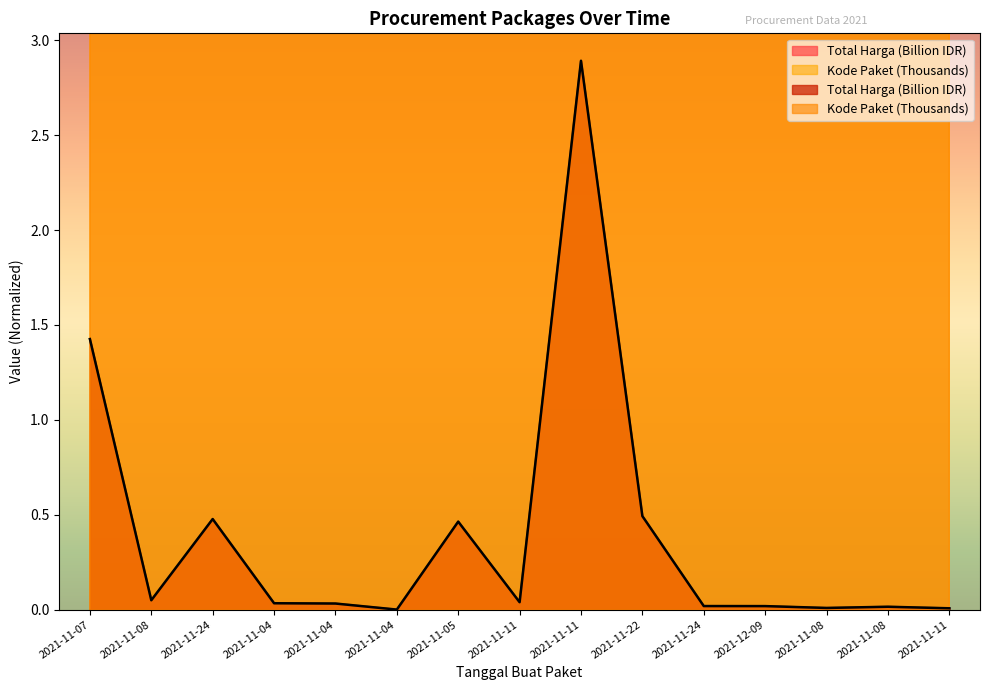

Rank the series at 2021-11-04 from highest to lowest value.

Kode Paket, Total Harga